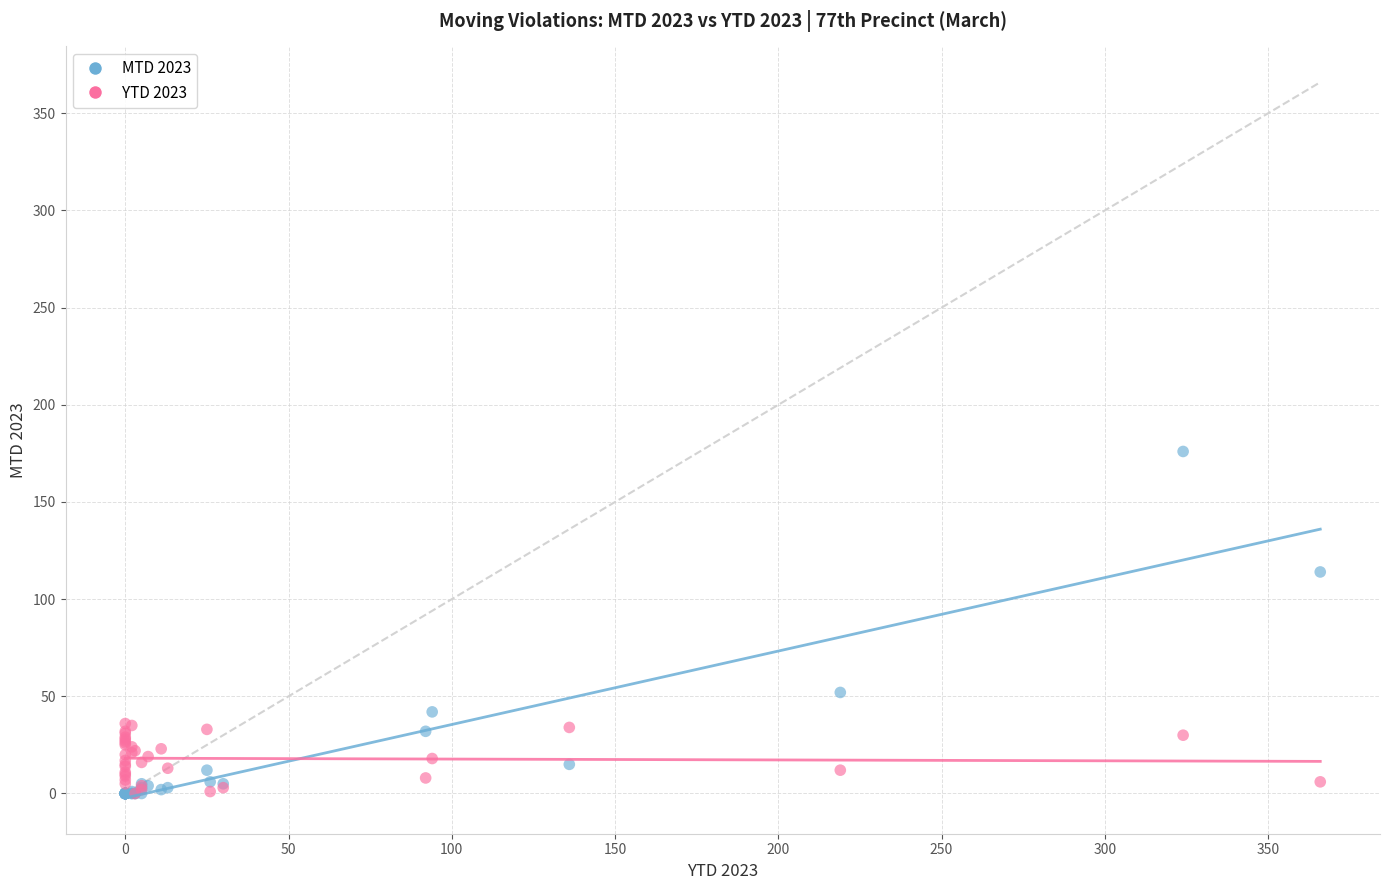

What are all the series names shown in the legend?

MTD 2023, YTD 2023